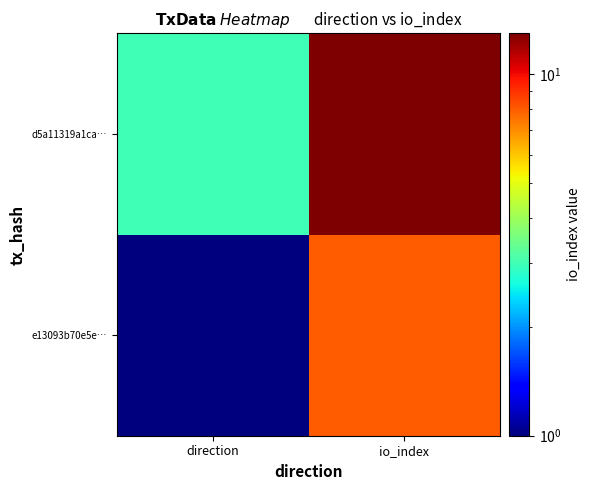

At how many categories does at least one series exceed 12?

1